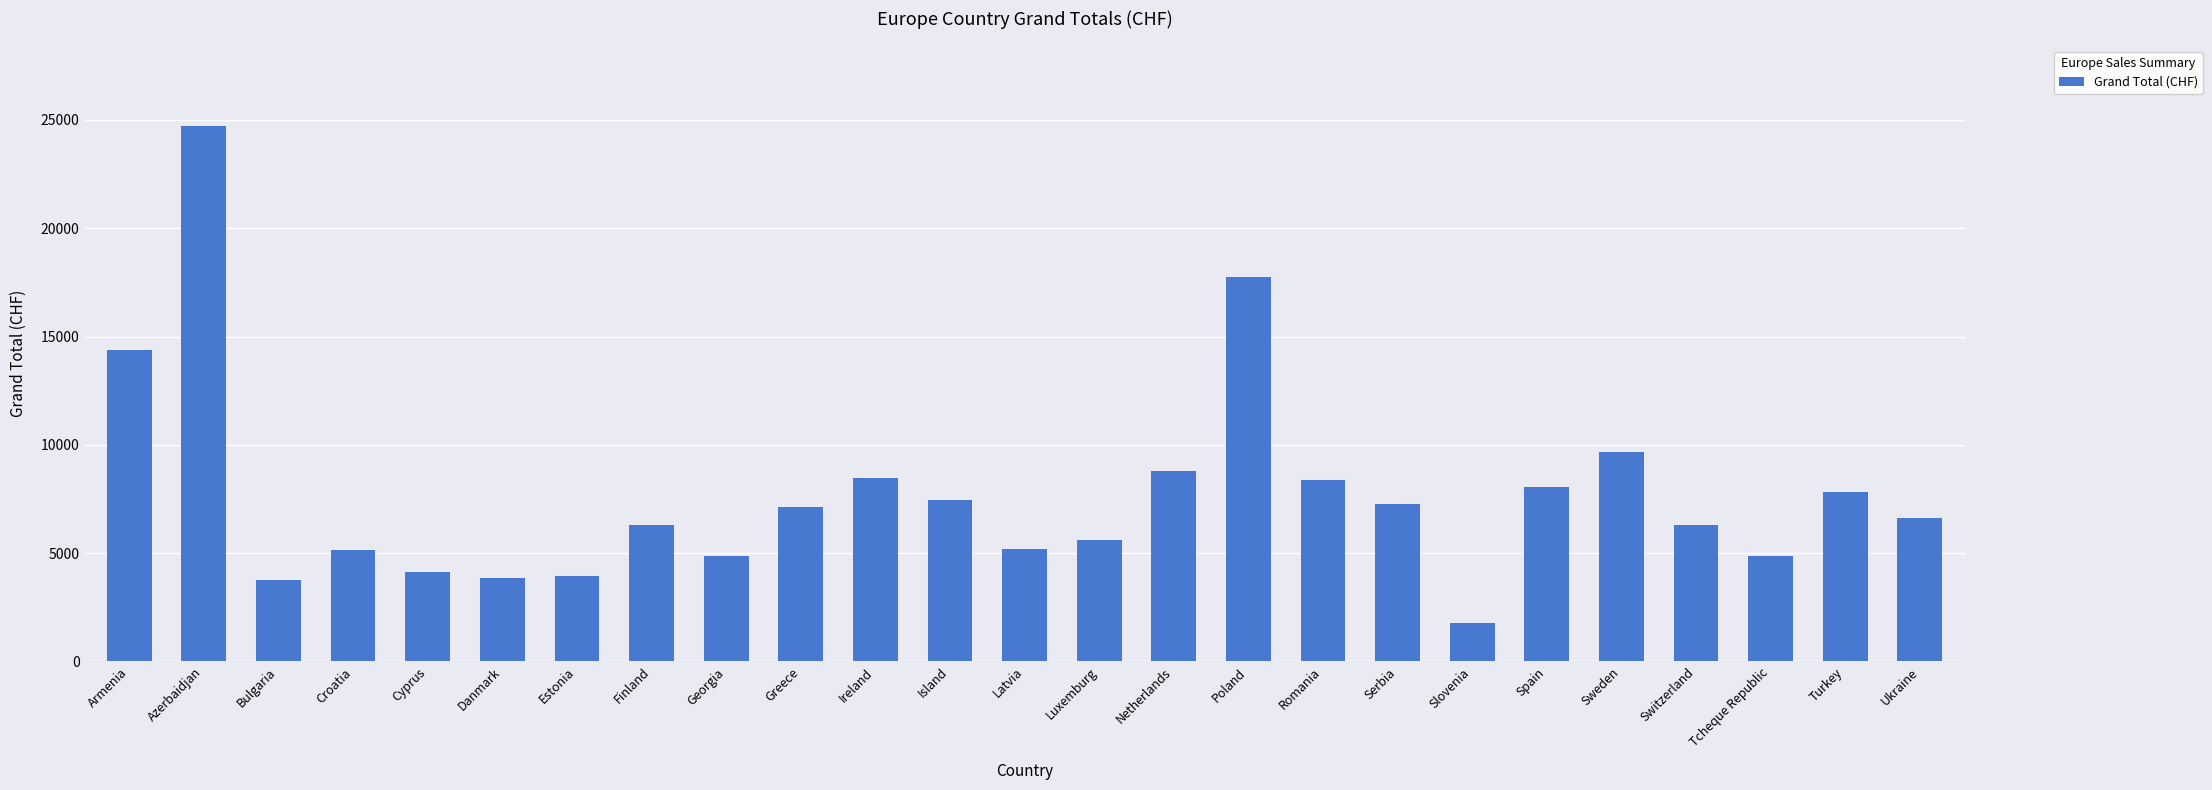

What is the ratio of the value at Sweden to the value at Croatia?

1.9